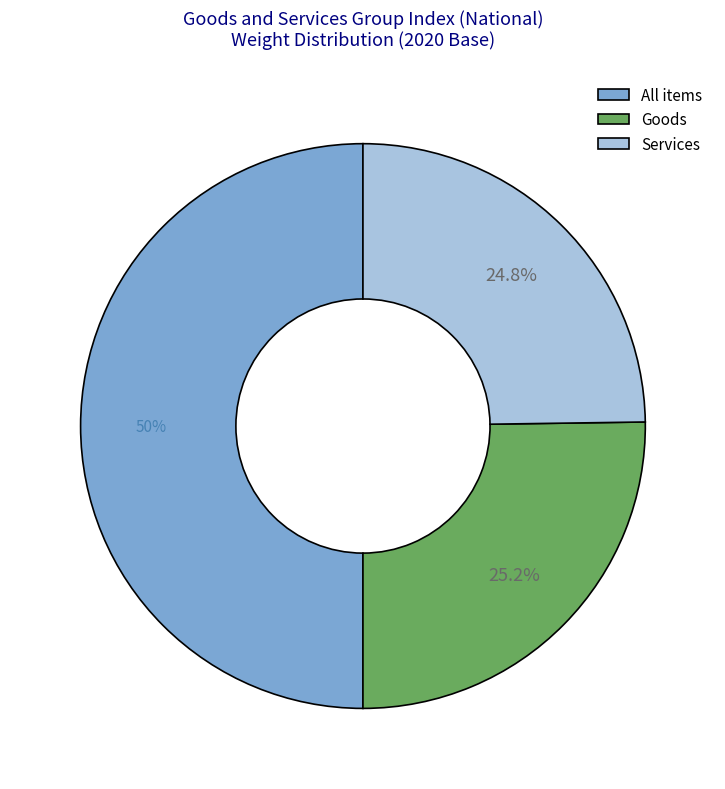

Does Services represent more than half of the total?

No